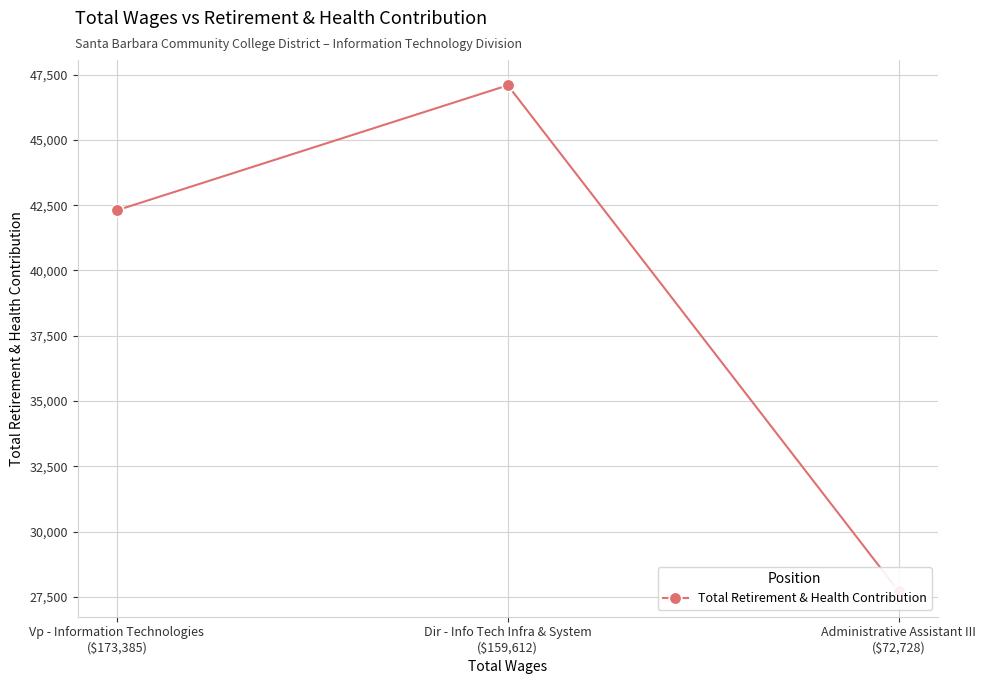

Reading left to right, extract all data points from this chart.

42302	47088	27713